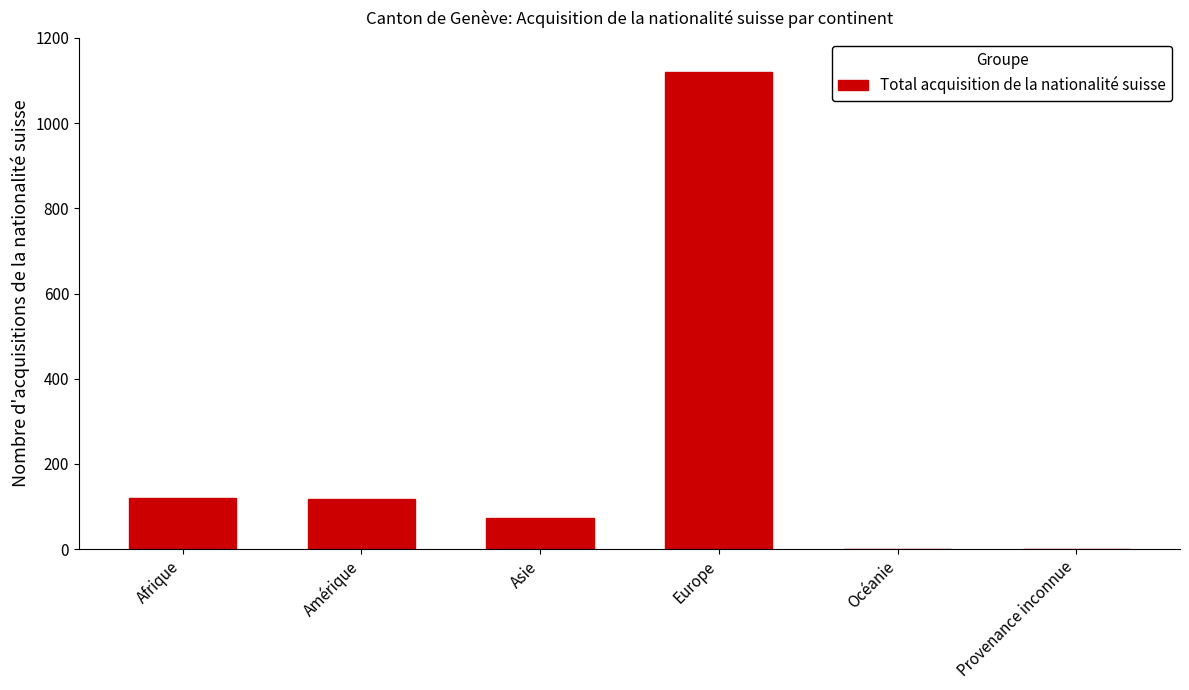

What is the change in value from Afrique to Océanie?

-119